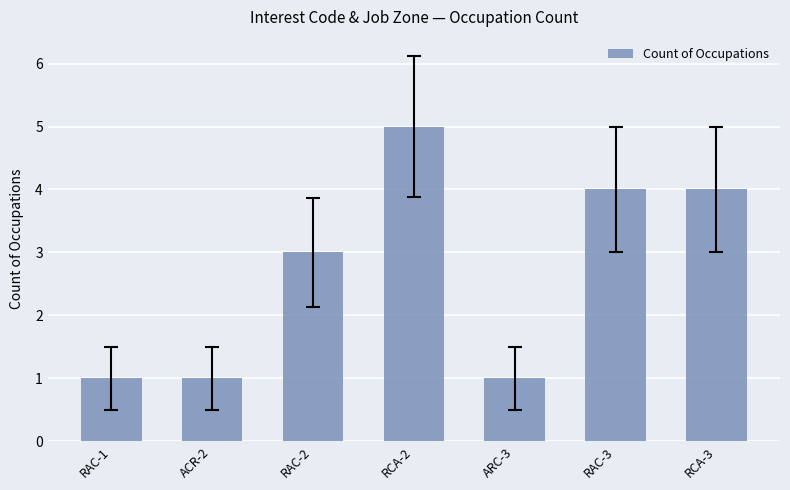

How many distinct data groups are displayed?

1